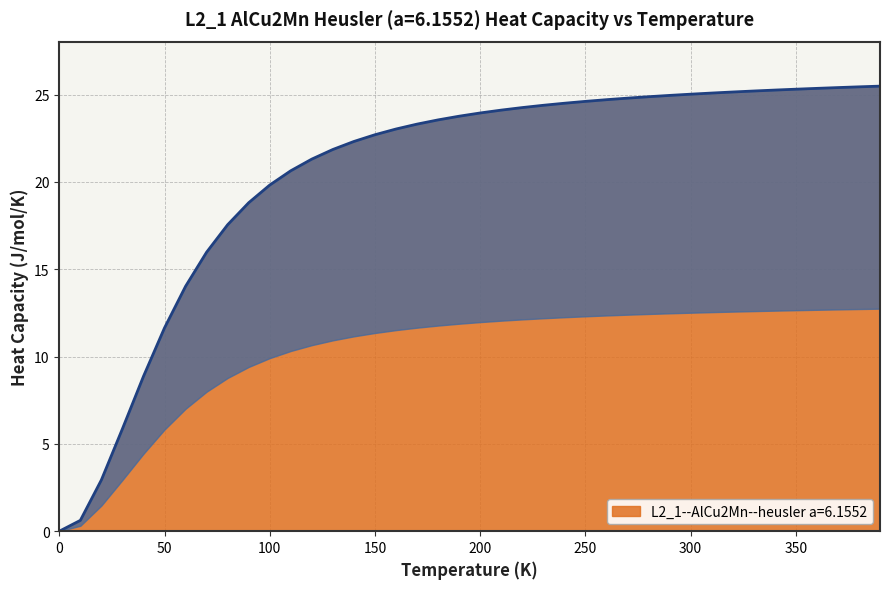

What is the sum of the values at 300.0 and 20.0?

28.0